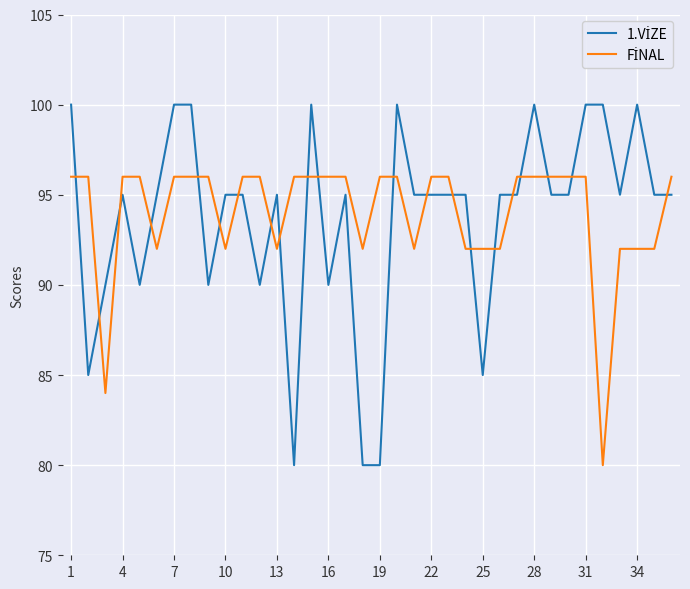

What is the smallest value displayed?

80